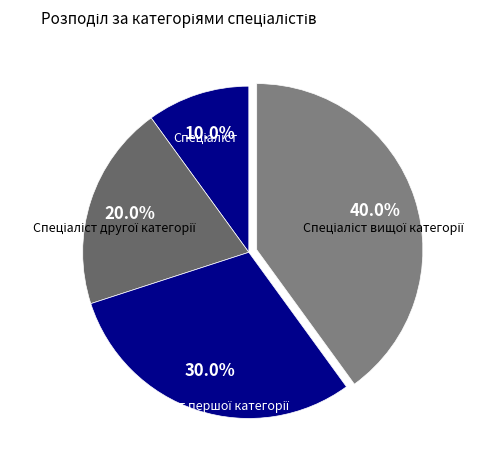

Does any single category account for the majority?

No